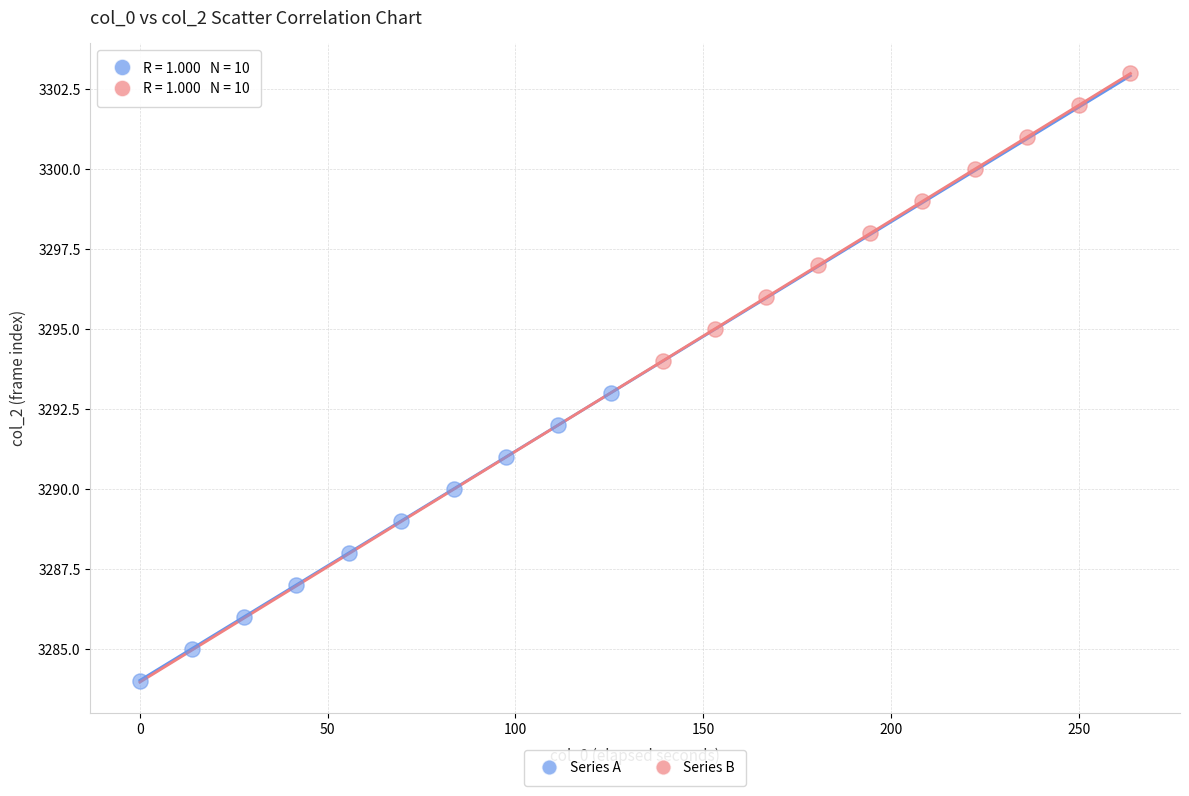

Which series reaches the minimum Y coordinate?

Series A